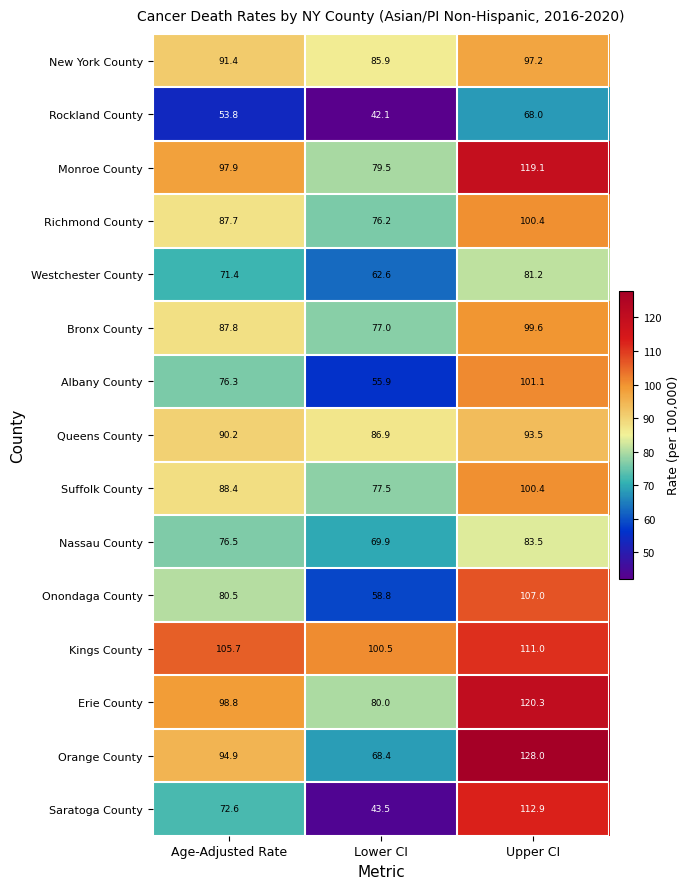

Where does the Bronx County series first go above 87?

Age-Adjusted Rate